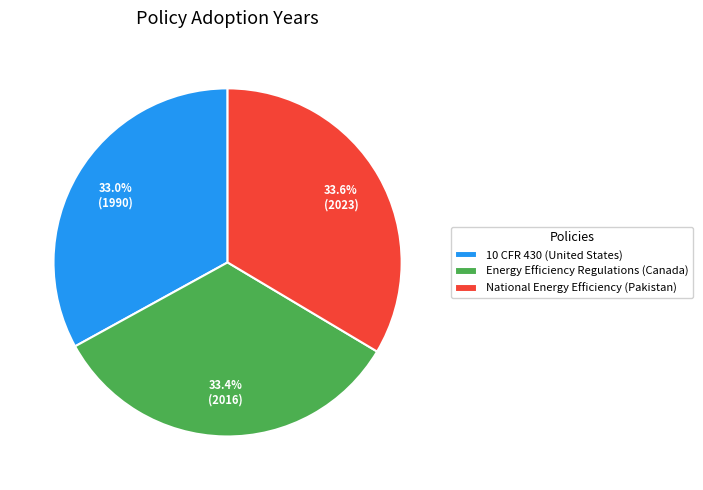

Does National Energy Efficiency (Pakistan) account for over 50% of the chart?

No